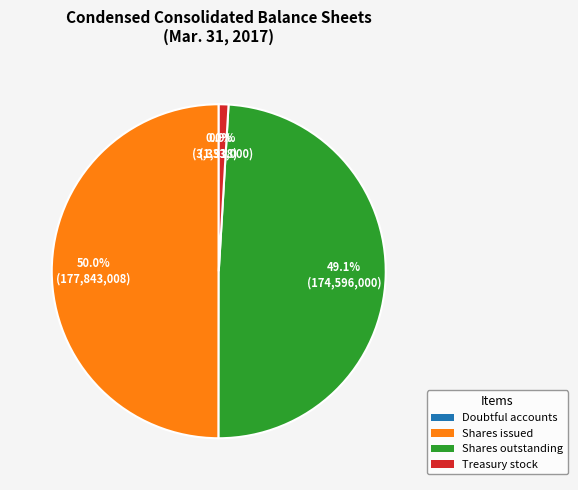

Which category has the biggest portion of the pie?

Common stock, shares issued